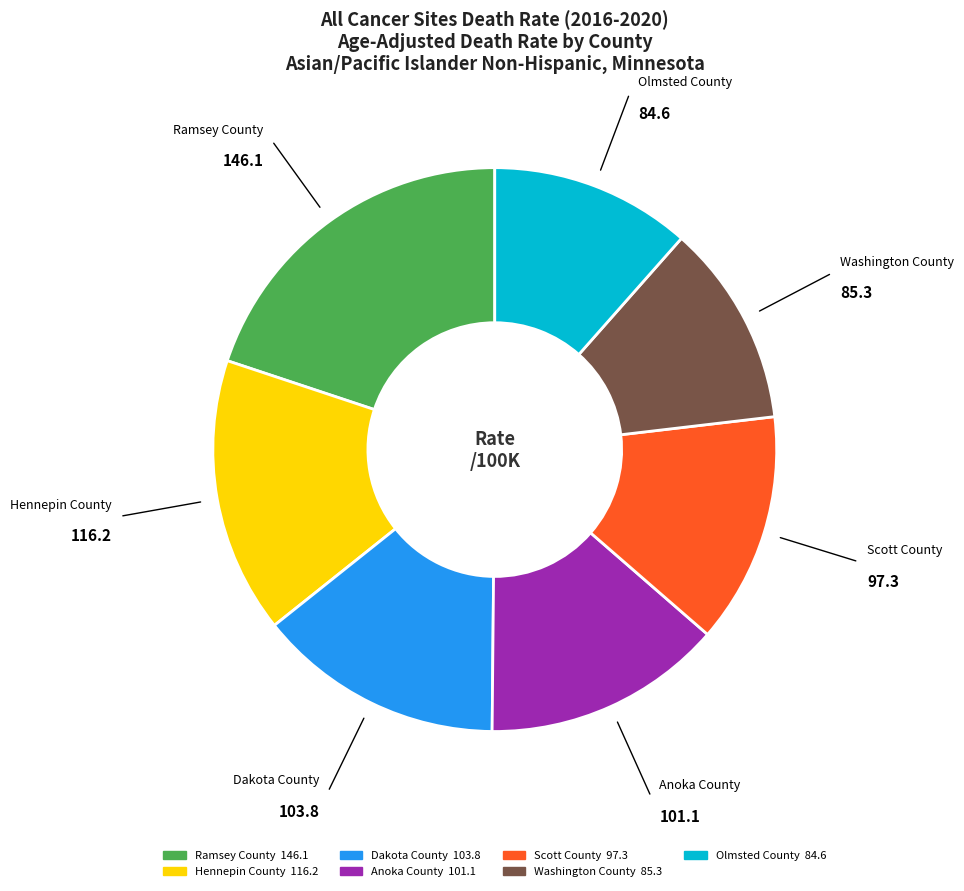

Approximately how many times larger is the value at Hennepin County compared to Olmsted County?

1.4